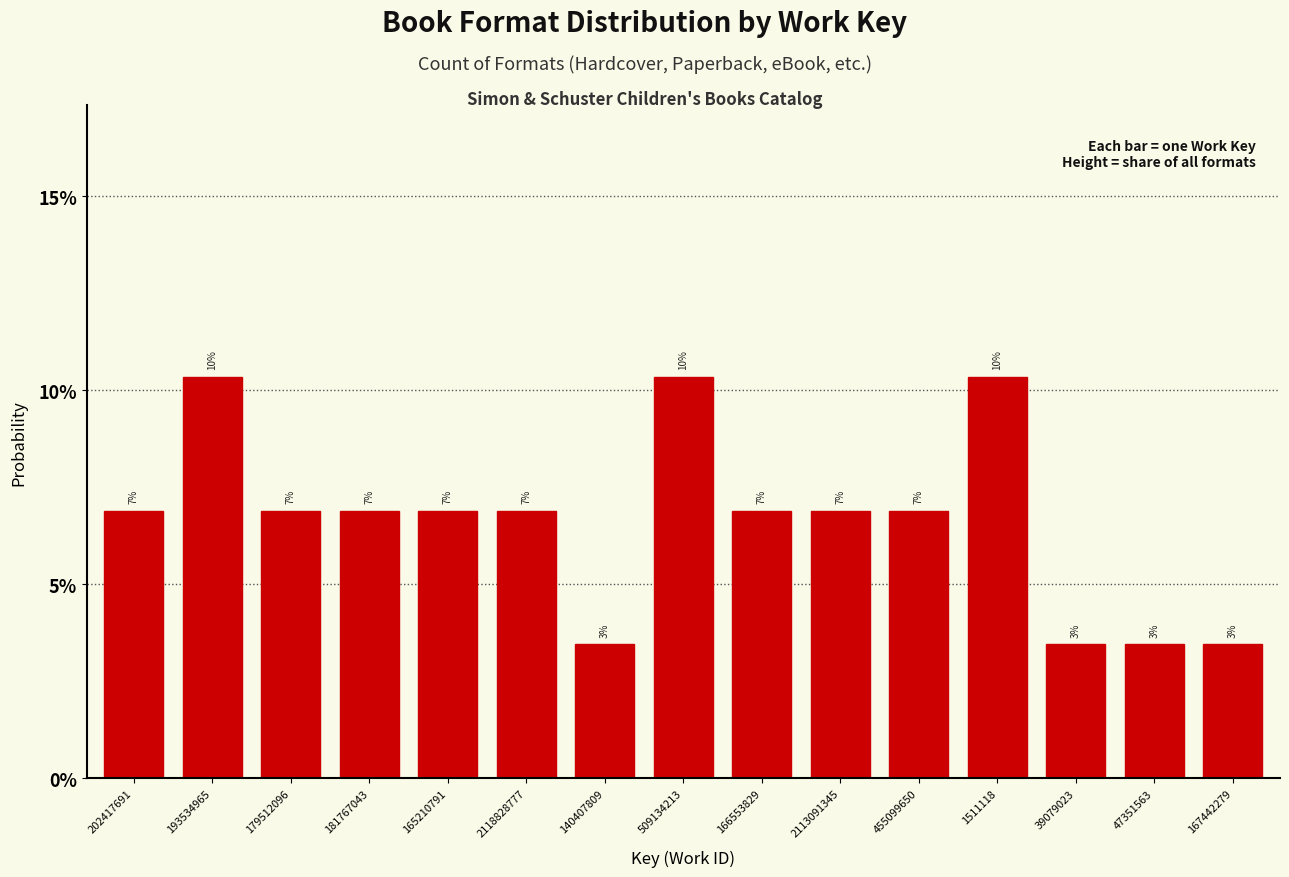

Are the bars horizontal?

No